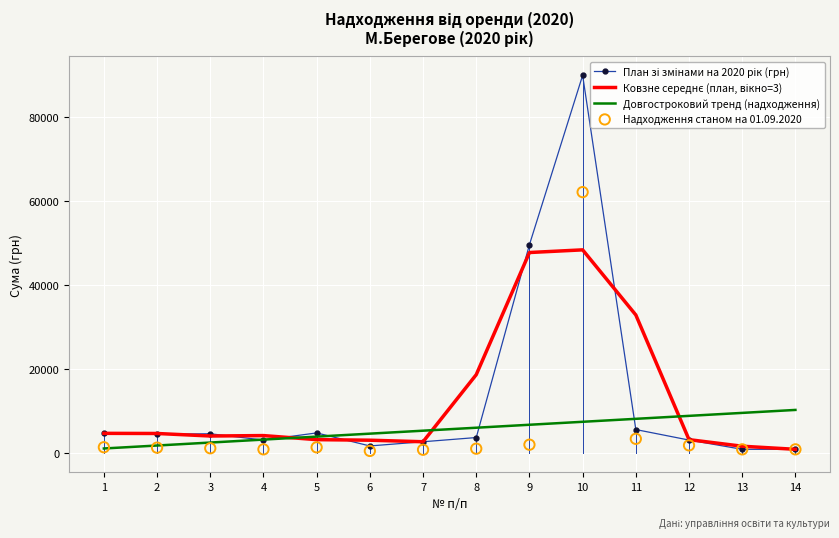

At which category is the sum across all series the highest?

10